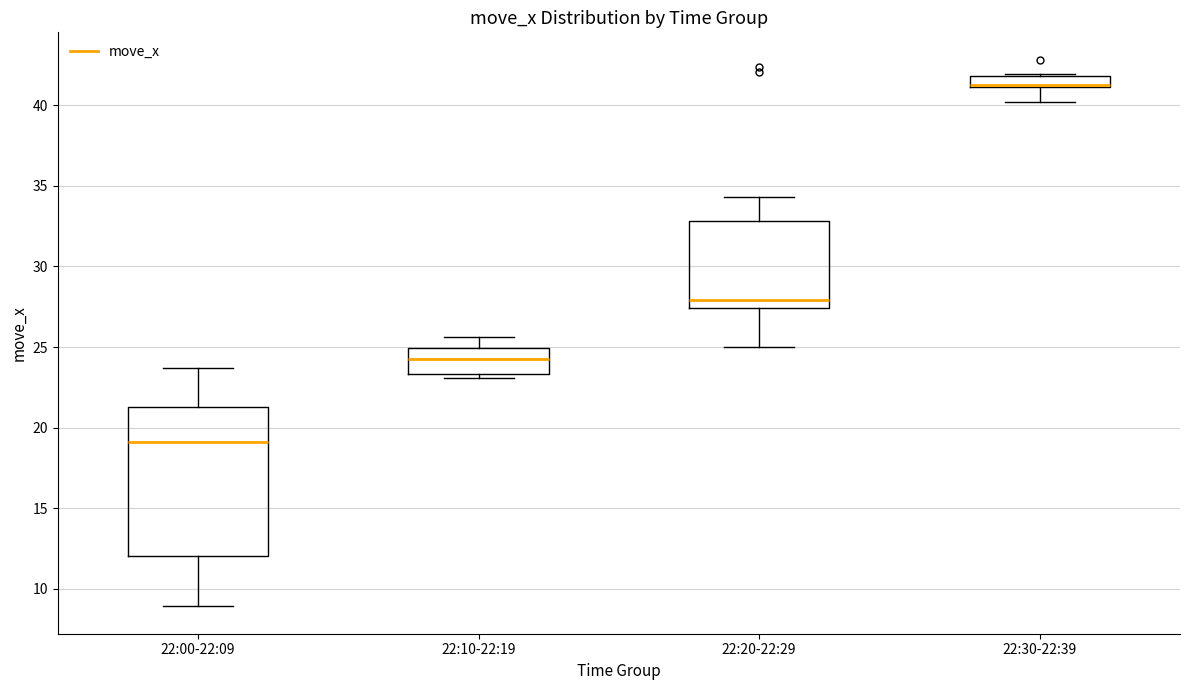

Where is the upper edge of the box for 22:30-22:39 on the y-axis? The values are not printed on the chart, so give them approximately, as read against the axis.

42.0